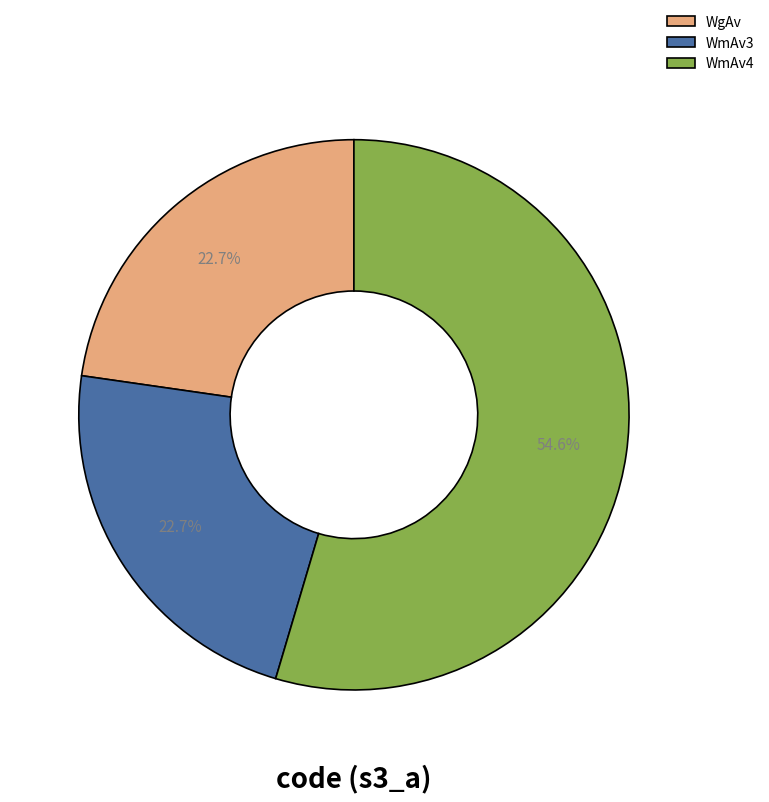

Which category has the biggest portion of the pie?

WmAv4